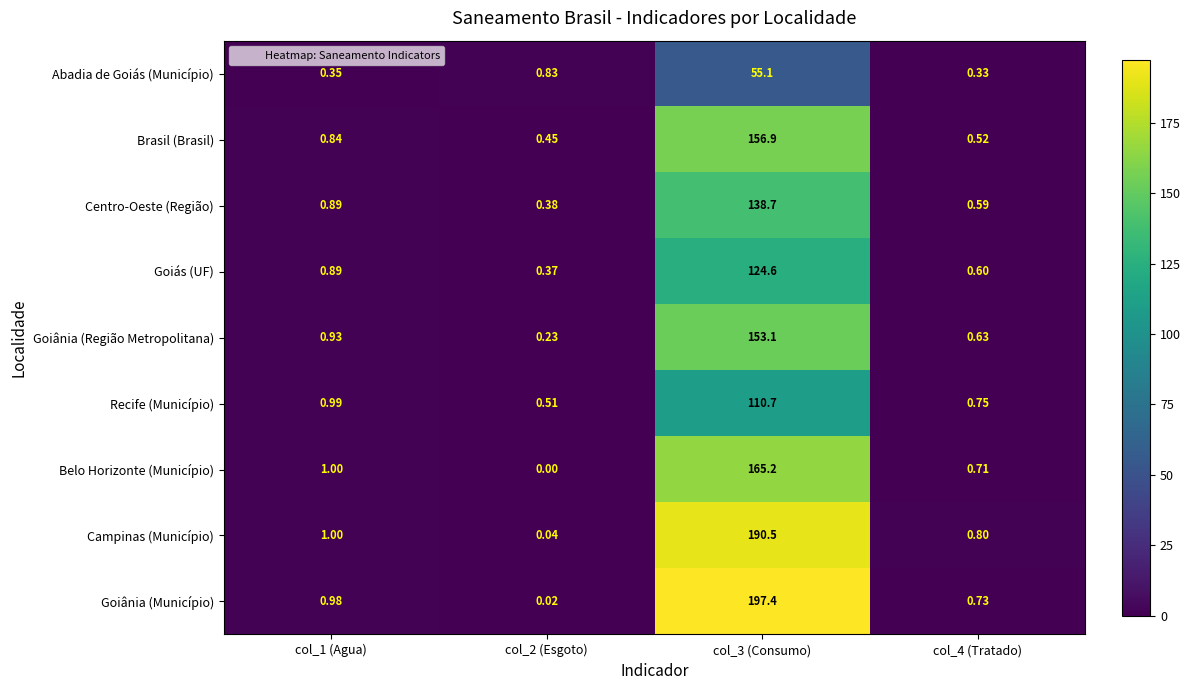

Which series has the widest spread of values?

Goiânia (Município)